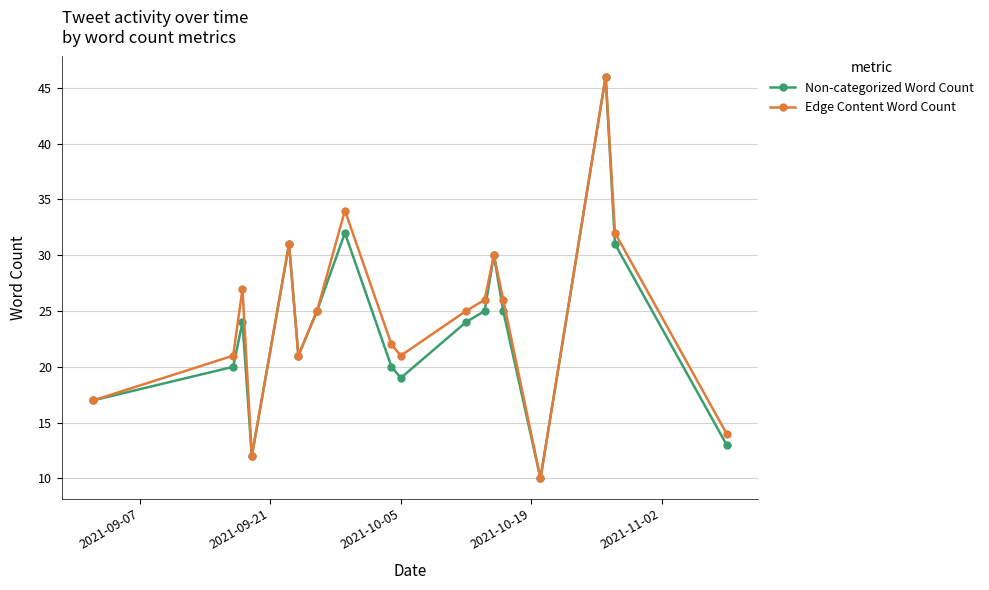

What is the lowest value of the Non-categorized Word Count series?

10